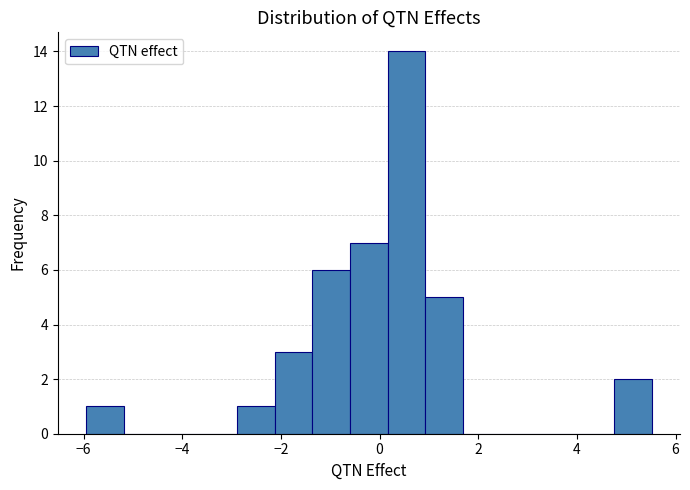

Read against the x-axis, roughly where is the centre of the tallest bar?

0.6